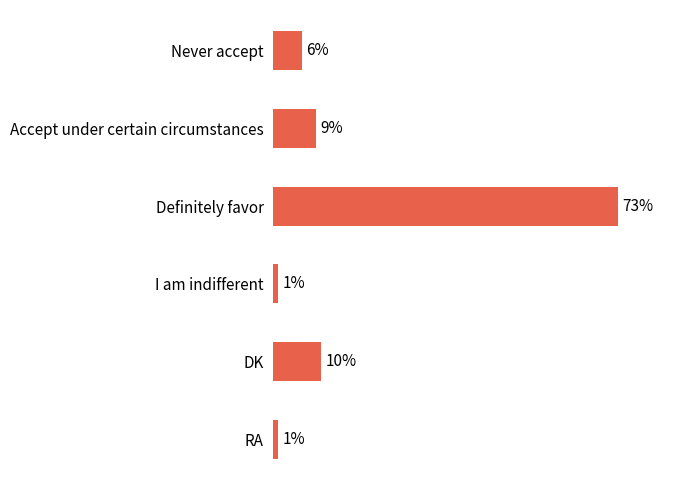

Where is the data nearest to the value 37?

DK